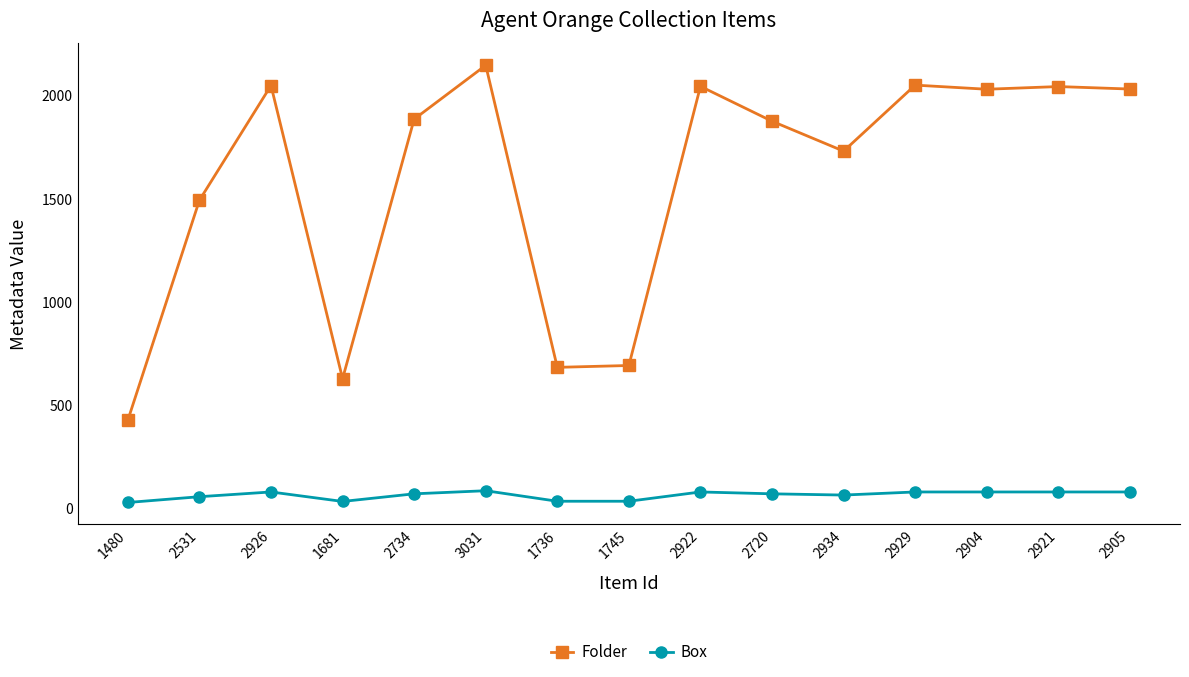

What are all the series names shown in the legend?

Folder, Box